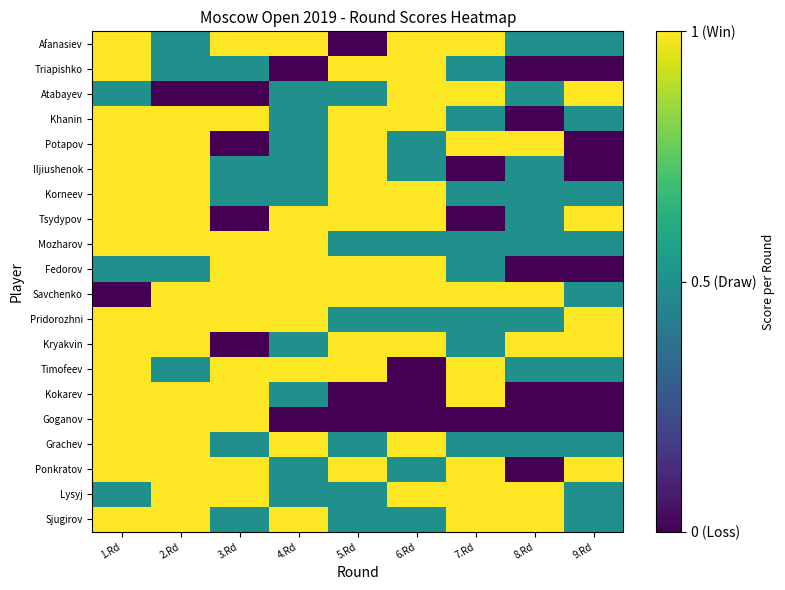

Reading left to right, extract all data points from this chart.

Sjugirov: 1.Rd=1.0	2.Rd=1.0	3.Rd=0.5	4.Rd=1.0	5.Rd=0.5	6.Rd=0.5	7.Rd=1.0	8.Rd=1.0	9.Rd=0.5
Lysyj: 1.Rd=0.5	2.Rd=1.0	3.Rd=1.0	4.Rd=0.5	5.Rd=0.5	6.Rd=1.0	7.Rd=1.0	8.Rd=1.0	9.Rd=0.5
Ponkratov: 1.Rd=1.0	2.Rd=1.0	3.Rd=1.0	4.Rd=0.5	5.Rd=1.0	6.Rd=0.5	7.Rd=1.0	8.Rd=0.0	9.Rd=1.0
Grachev: 1.Rd=1.0	2.Rd=1.0	3.Rd=0.5	4.Rd=1.0	5.Rd=0.5	6.Rd=1.0	7.Rd=0.5	8.Rd=0.5	9.Rd=0.5
Goganov: 1.Rd=1.0	2.Rd=1.0	3.Rd=1.0	4.Rd=0.0	5.Rd=0.0	6.Rd=0.0	7.Rd=0.0	8.Rd=0.0	9.Rd=0.0
Kokarev: 1.Rd=1.0	2.Rd=1.0	3.Rd=1.0	4.Rd=0.5	5.Rd=0.0	6.Rd=0.0	7.Rd=1.0	8.Rd=0.0	9.Rd=0.0
Timofeev: 1.Rd=1.0	2.Rd=0.5	3.Rd=1.0	4.Rd=1.0	5.Rd=1.0	6.Rd=0.0	7.Rd=1.0	8.Rd=0.5	9.Rd=0.5
Kryakvin: 1.Rd=1.0	2.Rd=1.0	3.Rd=0.0	4.Rd=0.5	5.Rd=1.0	6.Rd=1.0	7.Rd=0.5	8.Rd=1.0	9.Rd=1.0
Pridorozhni: 1.Rd=1.0	2.Rd=1.0	3.Rd=1.0	4.Rd=1.0	5.Rd=0.5	6.Rd=0.5	7.Rd=0.5	8.Rd=0.5	9.Rd=1.0
Savchenko: 1.Rd=0.0	2.Rd=1.0	3.Rd=1.0	4.Rd=1.0	5.Rd=1.0	6.Rd=1.0	7.Rd=1.0	8.Rd=1.0	9.Rd=0.5
Fedorov: 1.Rd=0.5	2.Rd=0.5	3.Rd=1.0	4.Rd=1.0	5.Rd=1.0	6.Rd=1.0	7.Rd=0.5	8.Rd=0.0	9.Rd=0.0
Mozharov: 1.Rd=1.0	2.Rd=1.0	3.Rd=1.0	4.Rd=1.0	5.Rd=0.5	6.Rd=0.5	7.Rd=0.5	8.Rd=0.5	9.Rd=0.5
Tsydypov: 1.Rd=1.0	2.Rd=1.0	3.Rd=0.0	4.Rd=1.0	5.Rd=1.0	6.Rd=1.0	7.Rd=0.0	8.Rd=0.5	9.Rd=1.0
Korneev: 1.Rd=1.0	2.Rd=1.0	3.Rd=0.5	4.Rd=0.5	5.Rd=1.0	6.Rd=1.0	7.Rd=0.5	8.Rd=0.5	9.Rd=0.5
Iljiushenok: 1.Rd=1.0	2.Rd=1.0	3.Rd=0.5	4.Rd=0.5	5.Rd=1.0	6.Rd=0.5	7.Rd=0.0	8.Rd=0.5	9.Rd=0.0
Potapov: 1.Rd=1.0	2.Rd=1.0	3.Rd=0.0	4.Rd=0.5	5.Rd=1.0	6.Rd=0.5	7.Rd=1.0	8.Rd=1.0	9.Rd=0.0
Khanin: 1.Rd=1.0	2.Rd=1.0	3.Rd=1.0	4.Rd=0.5	5.Rd=1.0	6.Rd=1.0	7.Rd=0.5	8.Rd=0.0	9.Rd=0.5
Atabayev: 1.Rd=0.5	2.Rd=0.0	3.Rd=0.0	4.Rd=0.5	5.Rd=0.5	6.Rd=1.0	7.Rd=1.0	8.Rd=0.5	9.Rd=1.0
Triapishko: 1.Rd=1.0	2.Rd=0.5	3.Rd=0.5	4.Rd=0.0	5.Rd=1.0	6.Rd=1.0	7.Rd=0.5	8.Rd=0.0	9.Rd=0.0
Afanasiev: 1.Rd=1.0	2.Rd=0.5	3.Rd=1.0	4.Rd=1.0	5.Rd=0.0	6.Rd=1.0	7.Rd=1.0	8.Rd=0.5	9.Rd=0.5